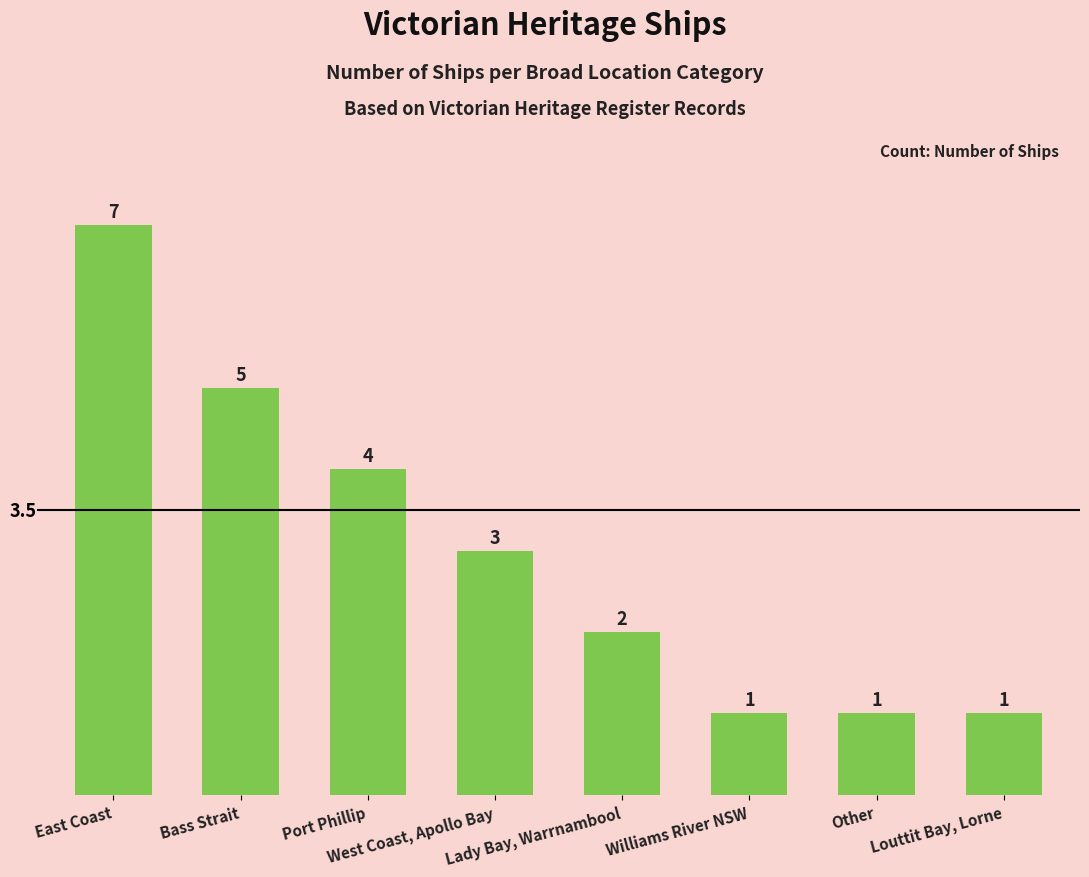

What is the difference between the values at West Coast, Apollo Bay and Port Phillip?

1